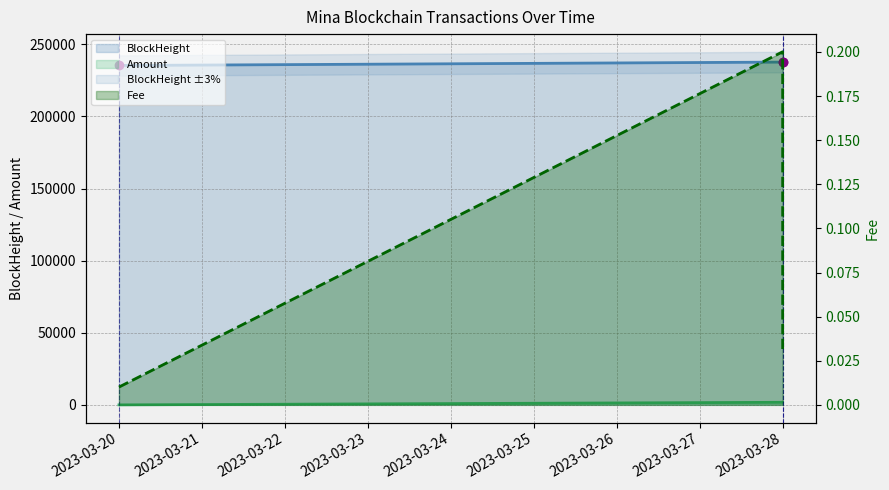

Is the value of Amount at 2023-03-22 greater than the value of Fee at 2023-03-20?

Yes